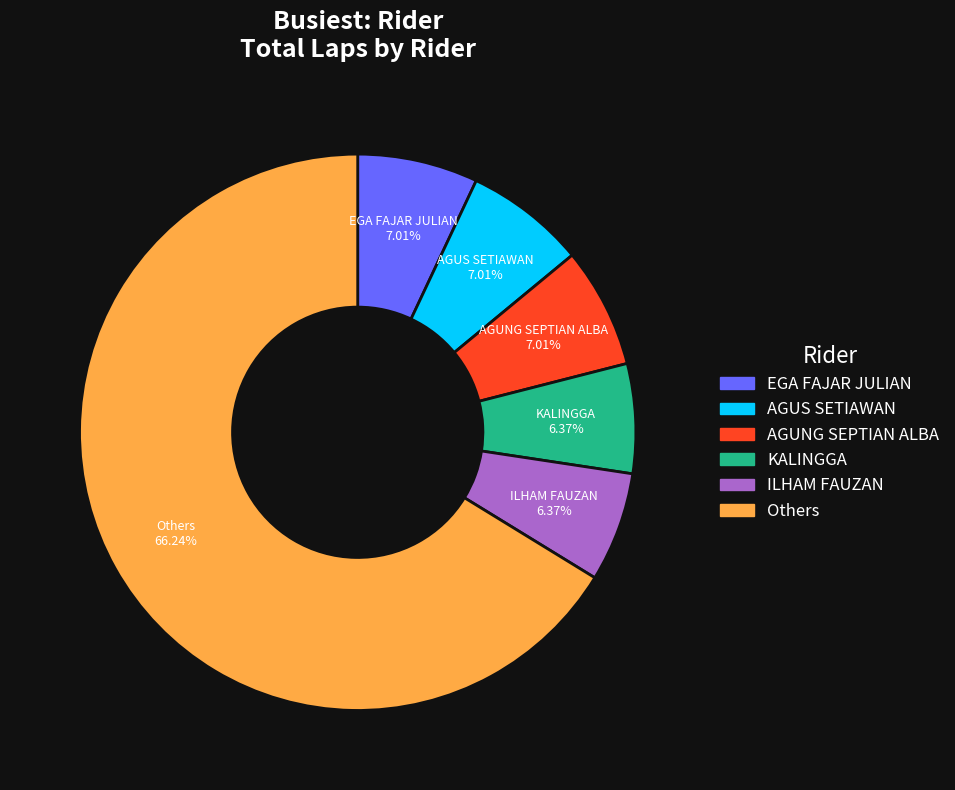

Is there a majority slice in this chart?

Yes